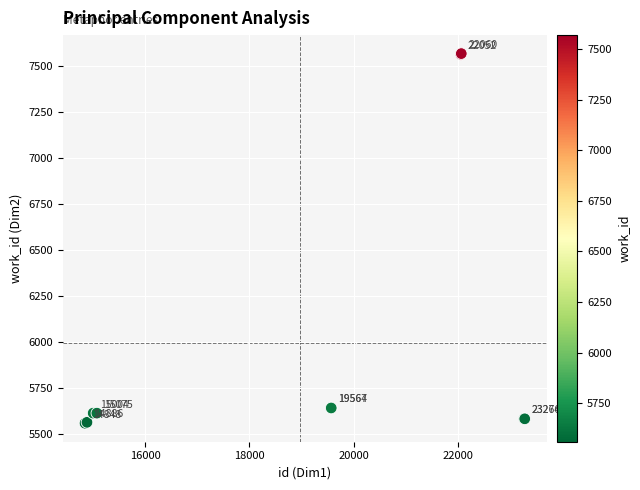

What Y value in the scatter plot is closest to 6564?

5642